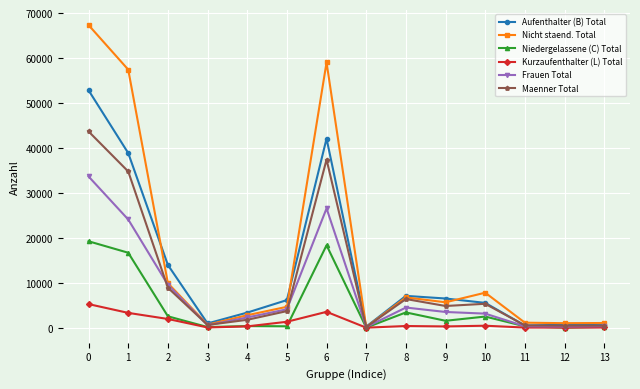

Which series has the widest spread of values?

Nicht staend. Total